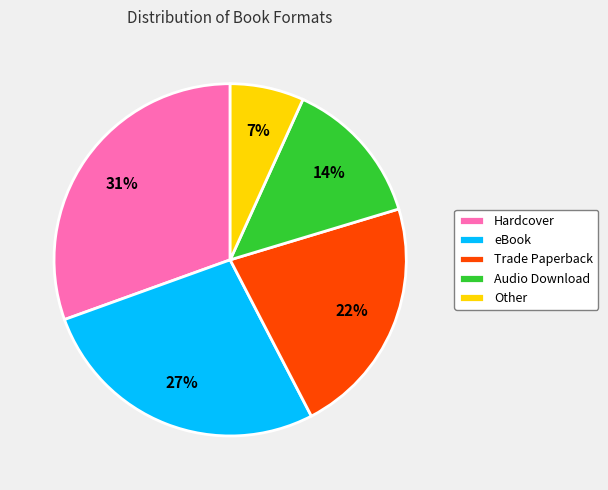

What percentage is the Audio Download slice, to the nearest percent?

14%